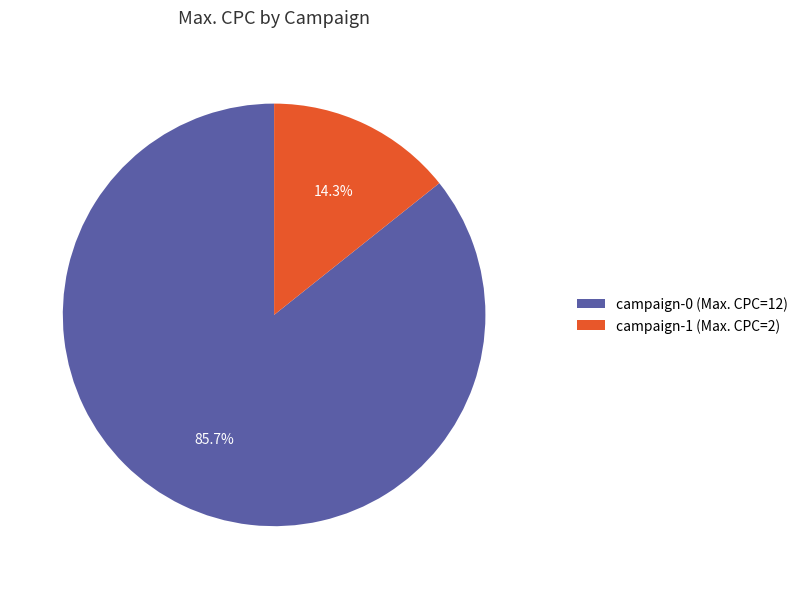

What percentage is the campaign-1 slice, to the nearest percent?

14%